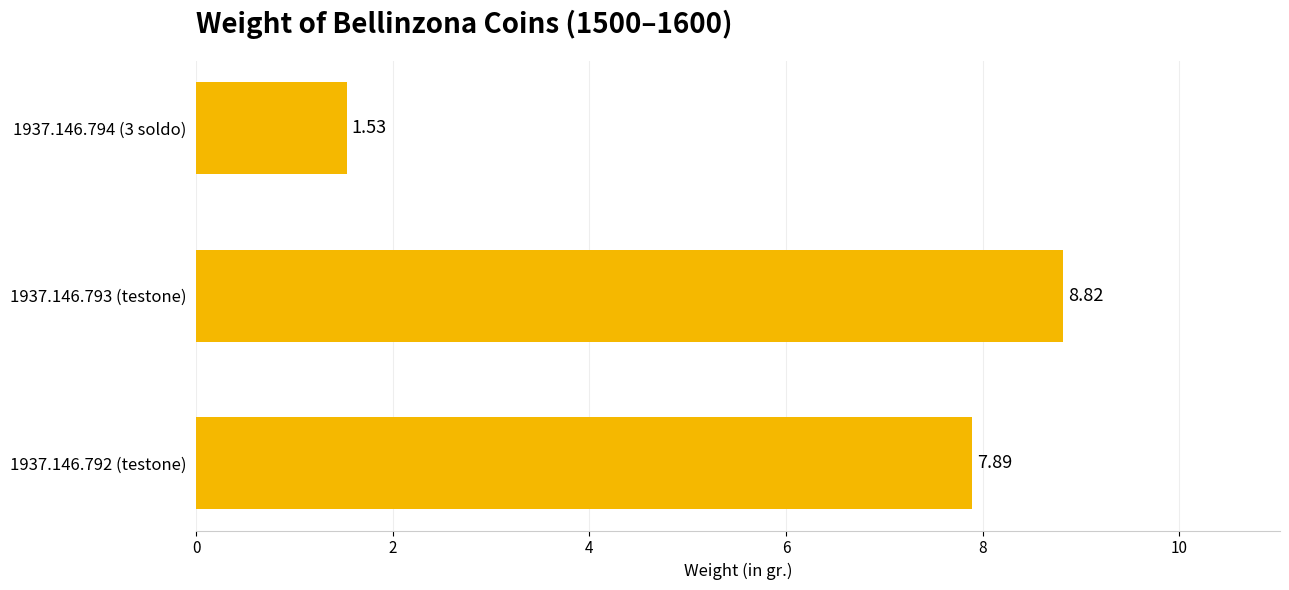

What is the difference between the maximum and minimum values?

7.3